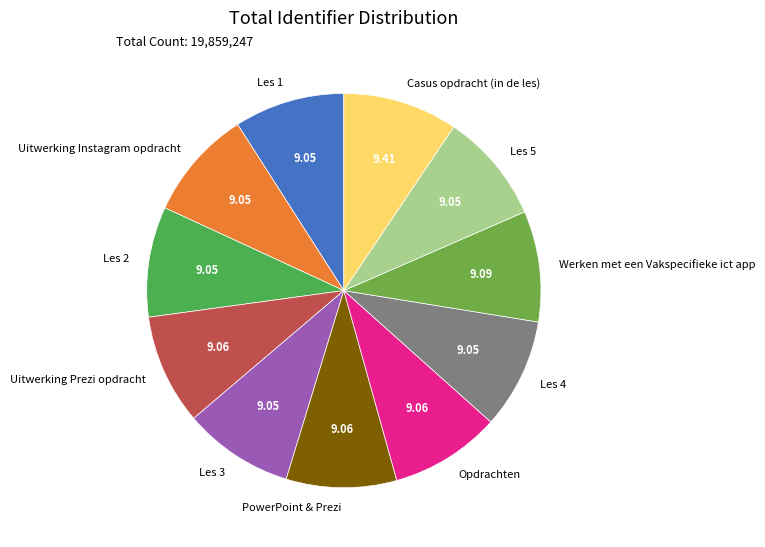

Does any single category account for the majority?

No